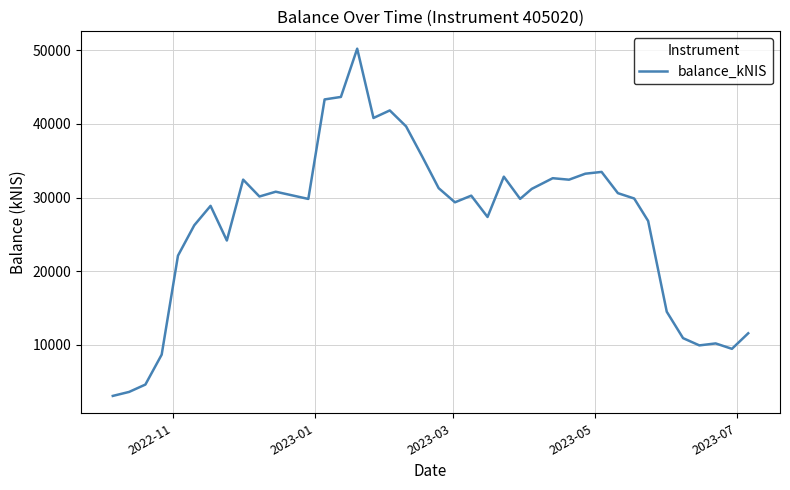

What is the minimum value shown in the chart?

3084.5